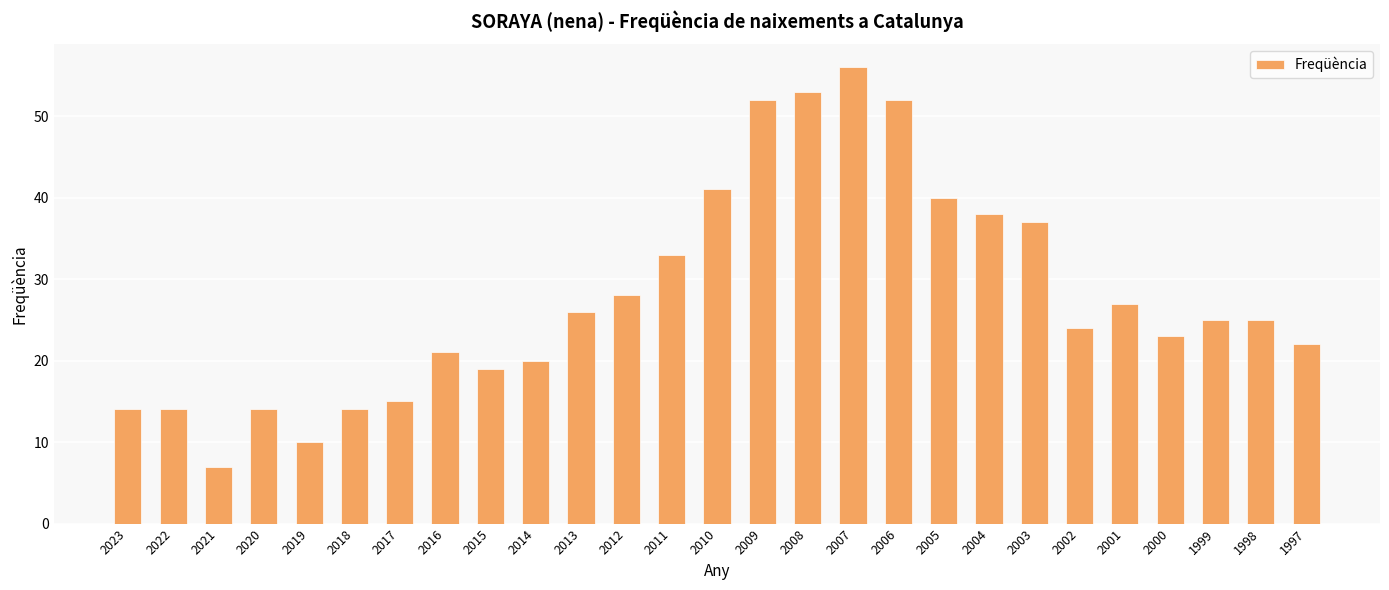

What is the minimum value shown in the chart?

7